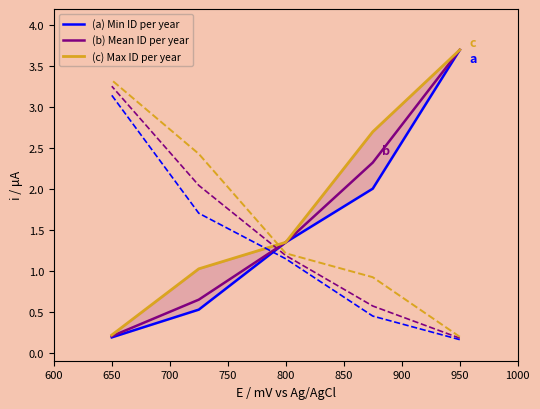

How many values in the (c) Max ID per year series exceed 1?

4